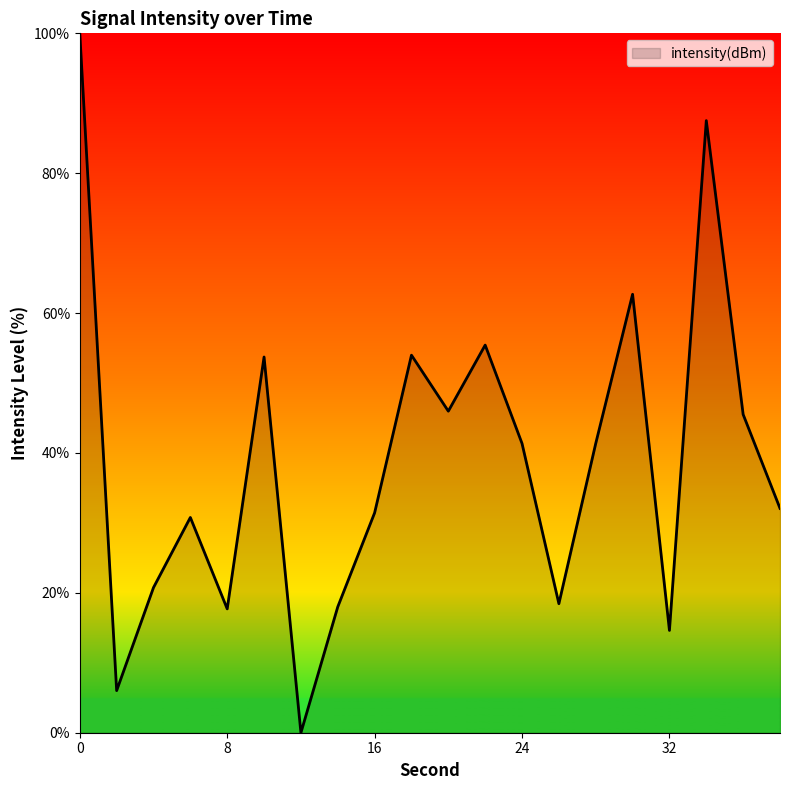

What is the average value?

38.9